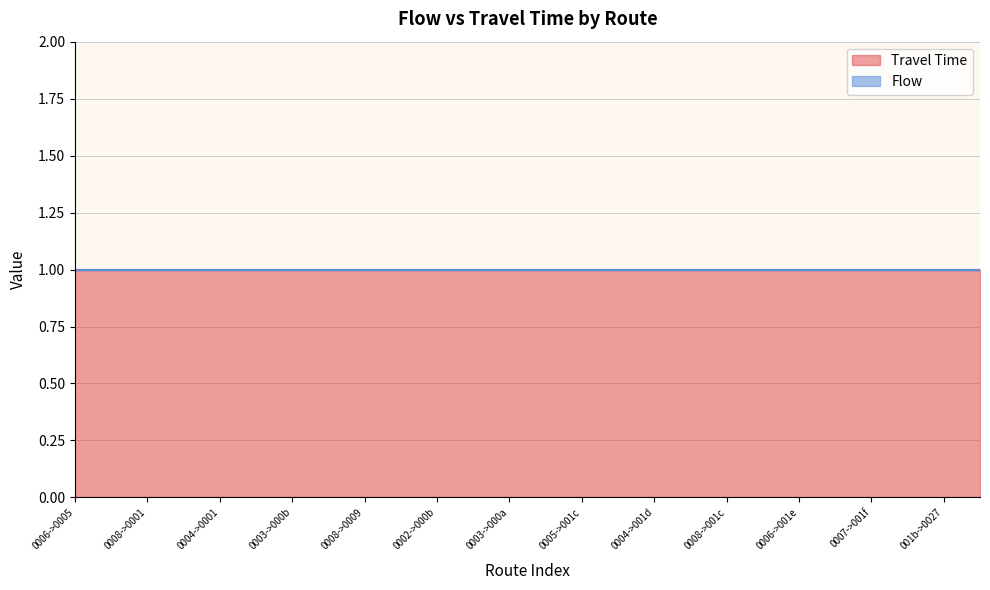

True or false: Flow and Travel Time intersect in this chart.

False